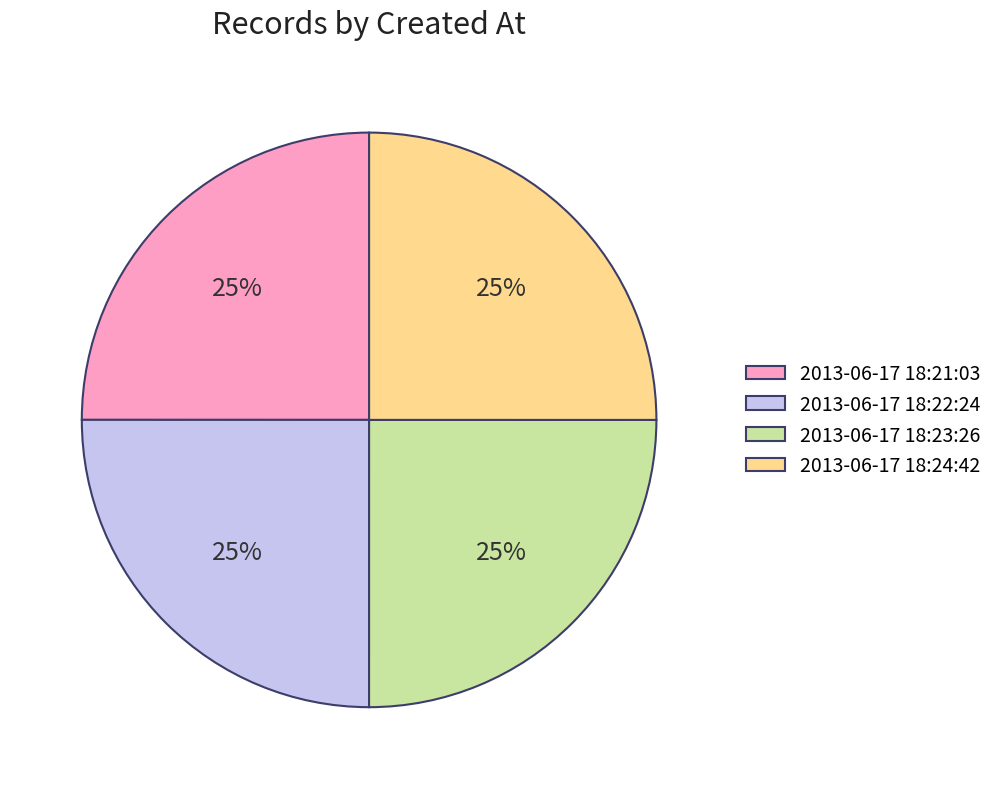

True or false: 2013-06-17 18:22:24 accounts for 19% of the total.

False